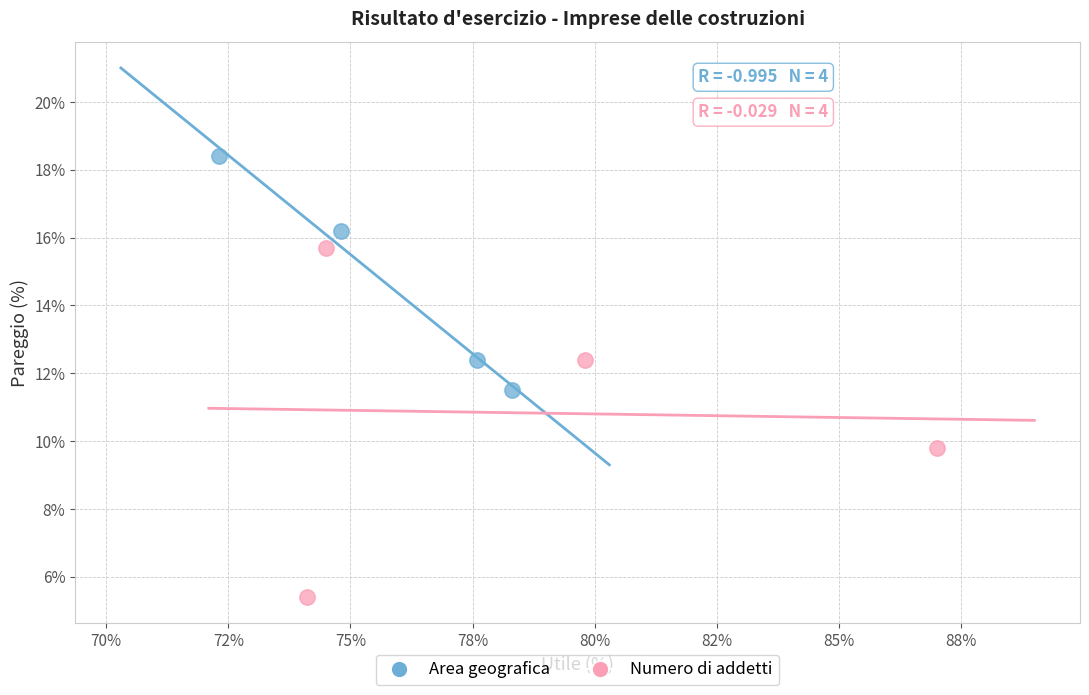

Which series contains the lowest Y value?

Numero di addetti